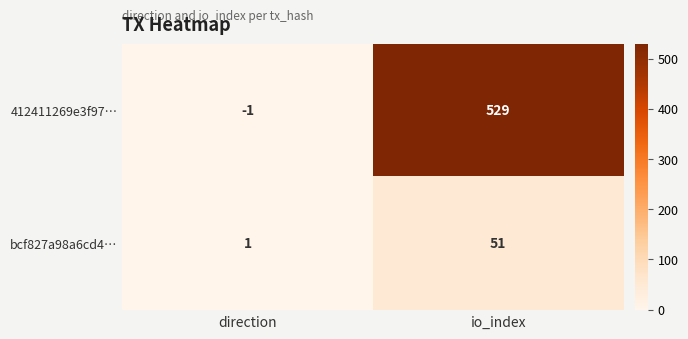

Reading right to left, list all the values displayed in this chart.

412411269e3f97…: io_index=529	direction=-1
bcf827a98a6cd4…: io_index=51	direction=1